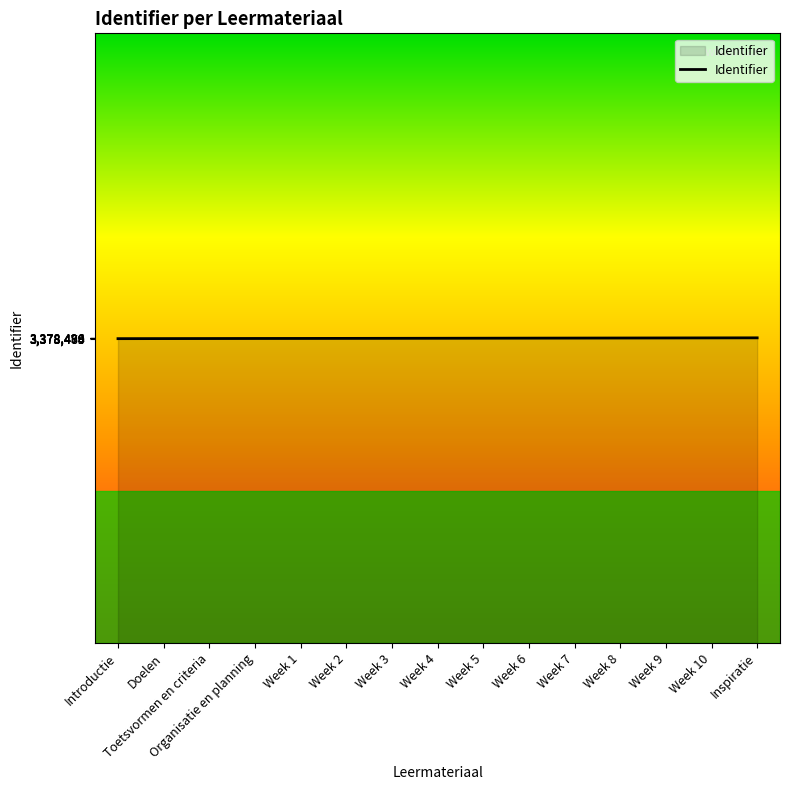

What is the greatest value displayed?

3378496